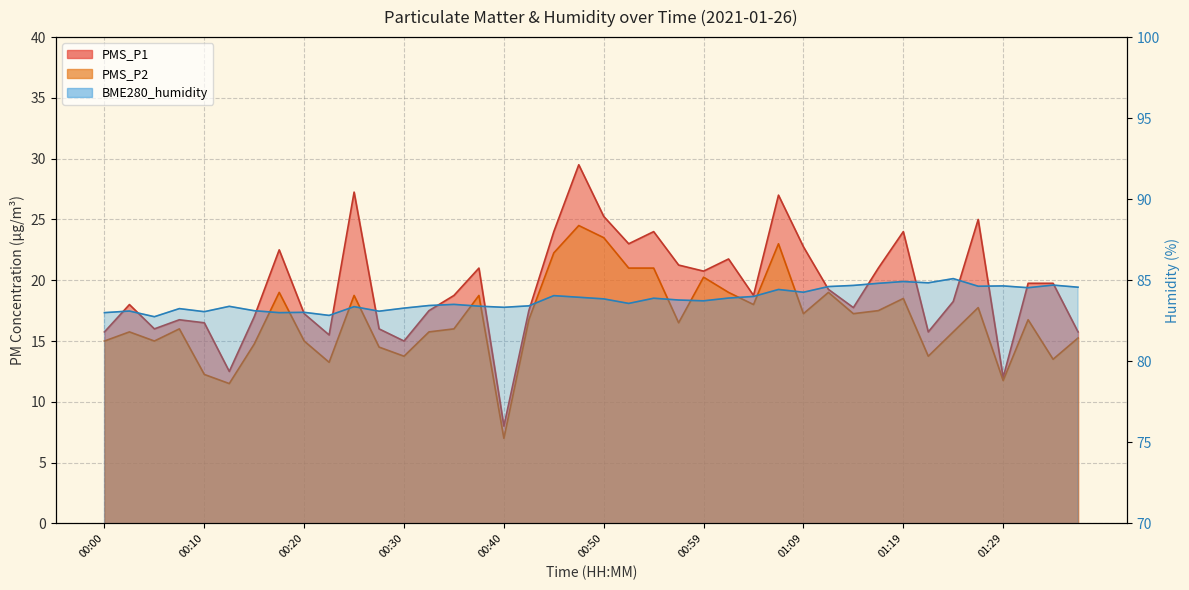

At which category is the sum across all series the highest?

00:47